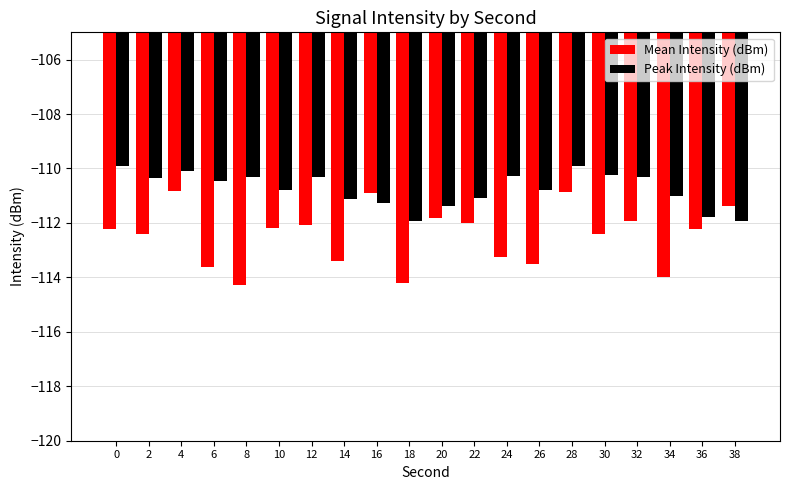

What value does the Mean Intensity (dBm) series have at 16?

-110.9